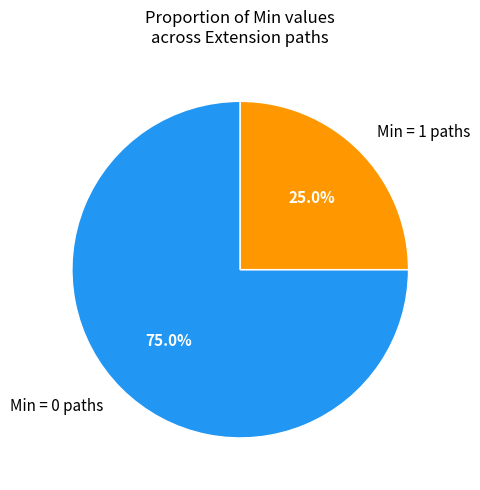

What is the largest slice in the pie chart?

Min = 0 paths